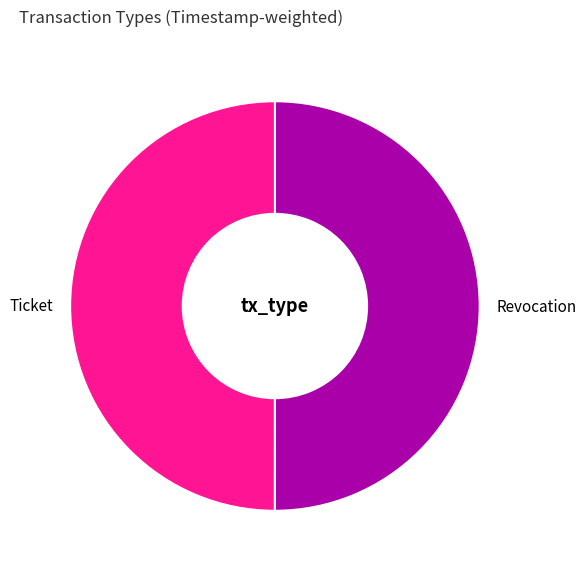

Combined, do Ticket and Revocation account for over 50%?

Yes